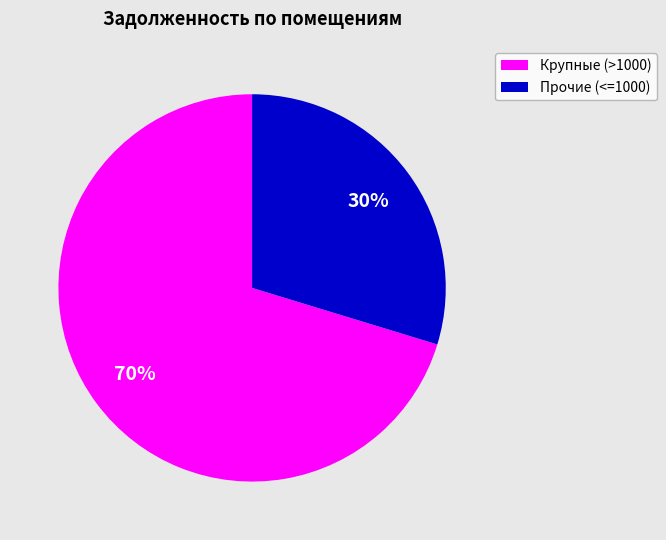

Which slice represents more than half of the pie?

Крупные (>1000)